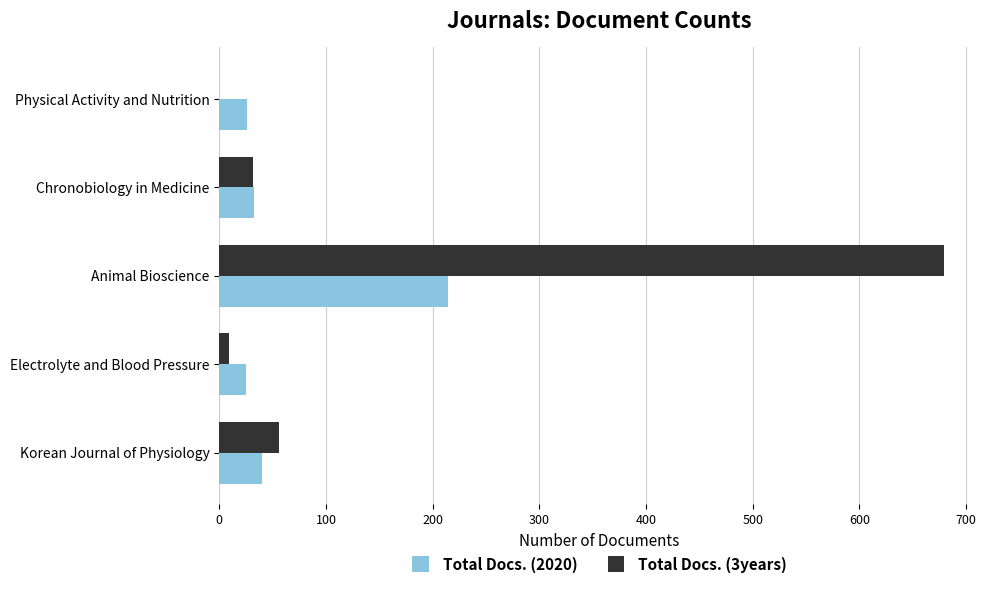

Between Animal Bioscience and Chronobiology in Medicine, which series saw the biggest shift?

Total Docs. (3years)